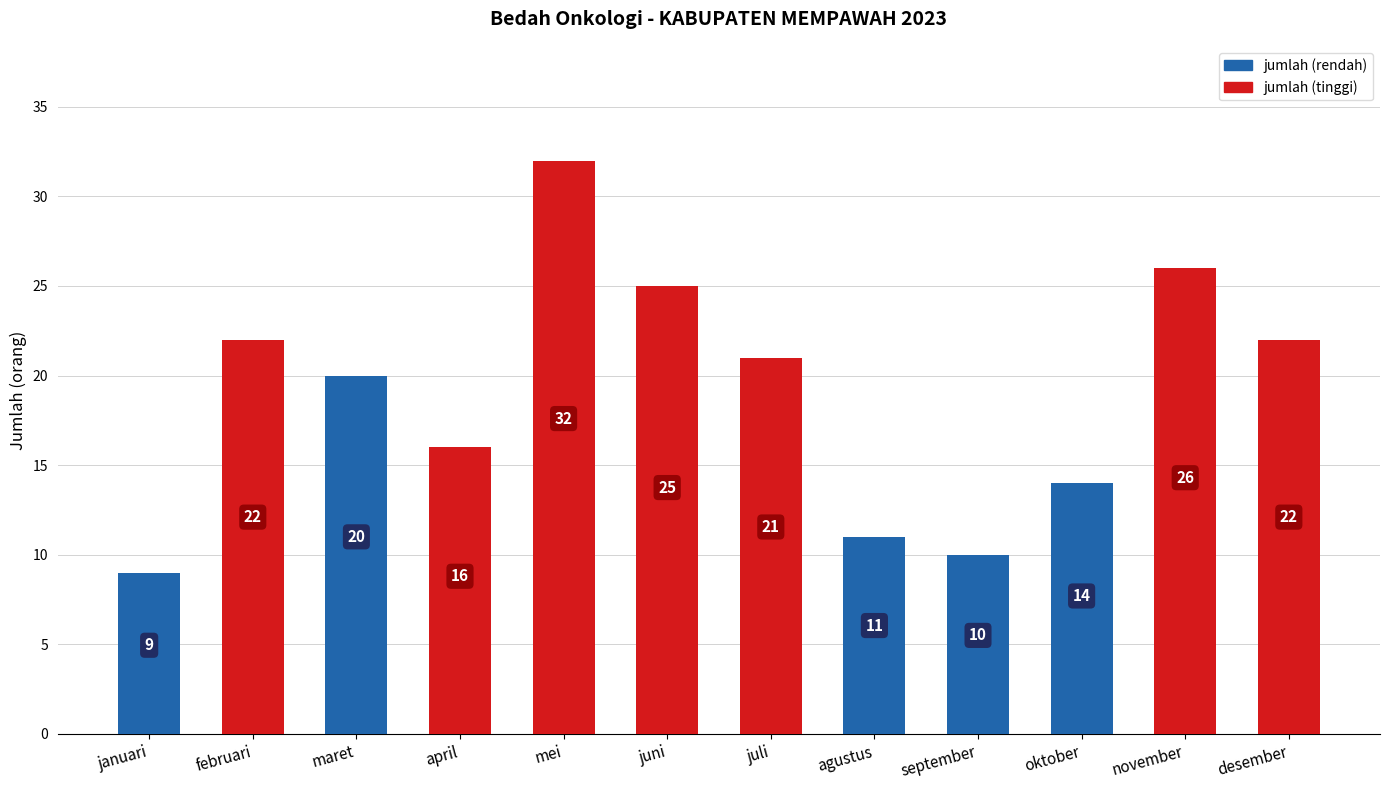

What is the sum of the values at juli and april?

37